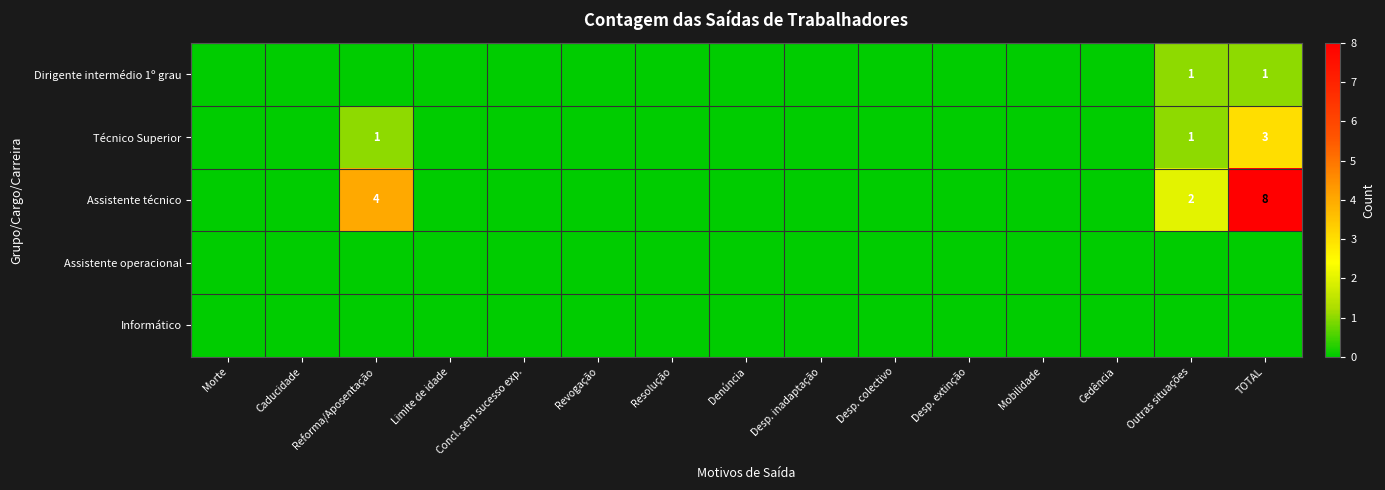

True or false: Dirigente intermédio 1º grau has a value of 1 at TOTAL.

True